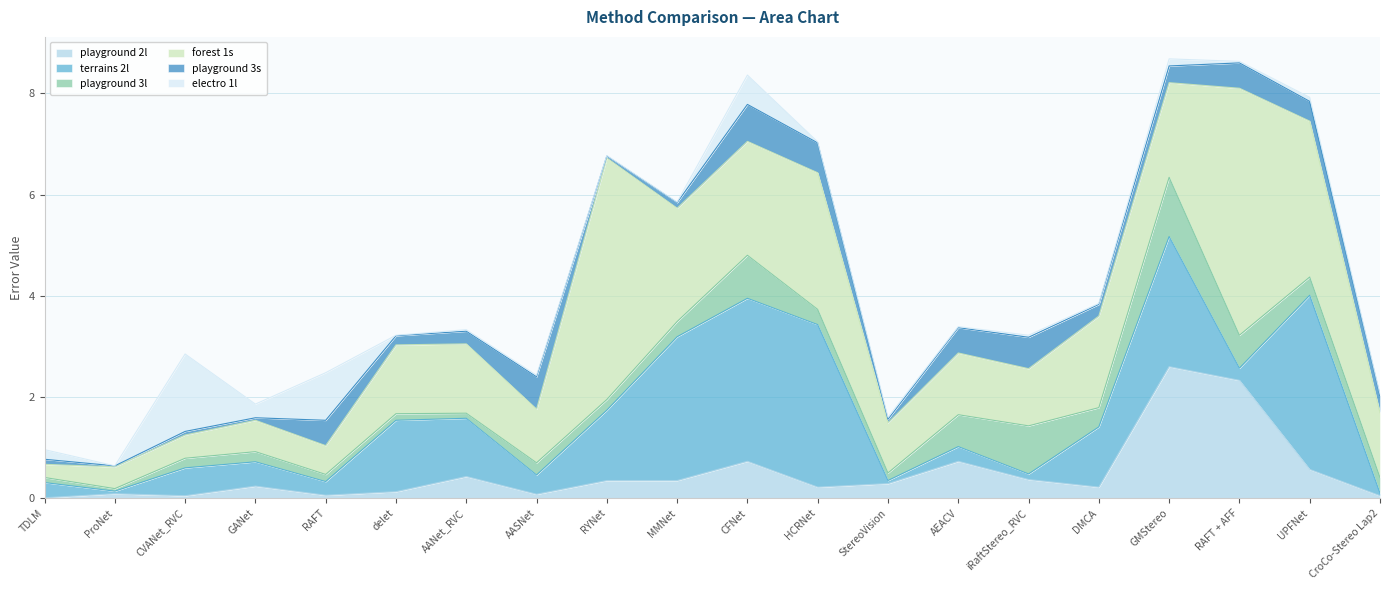

At which category does forest 1s reach its first local peak?

GANet